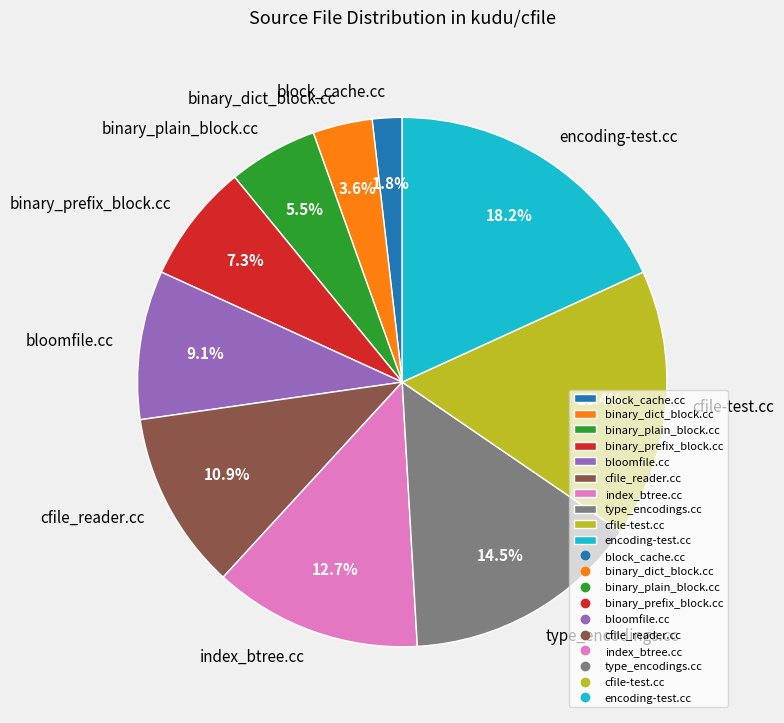

To the nearest percent, what percentage of the pie is cfile_reader.cc?

11%